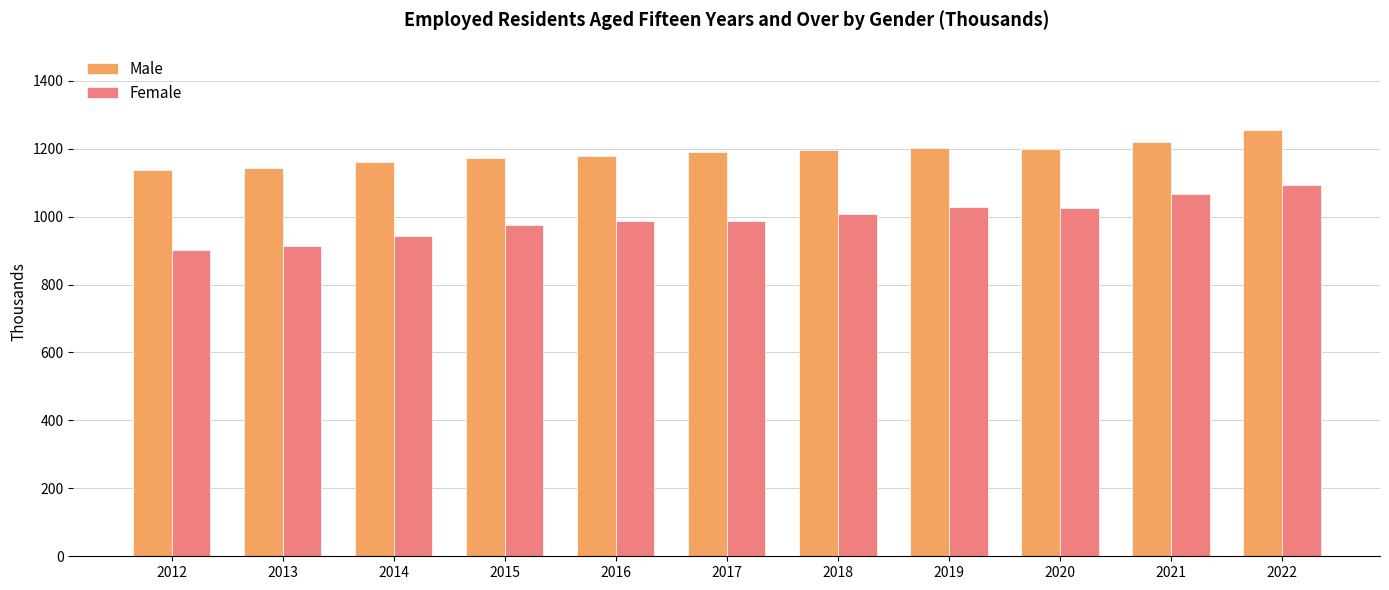

What is the difference between the maximum and minimum values in the Female series?

191.7